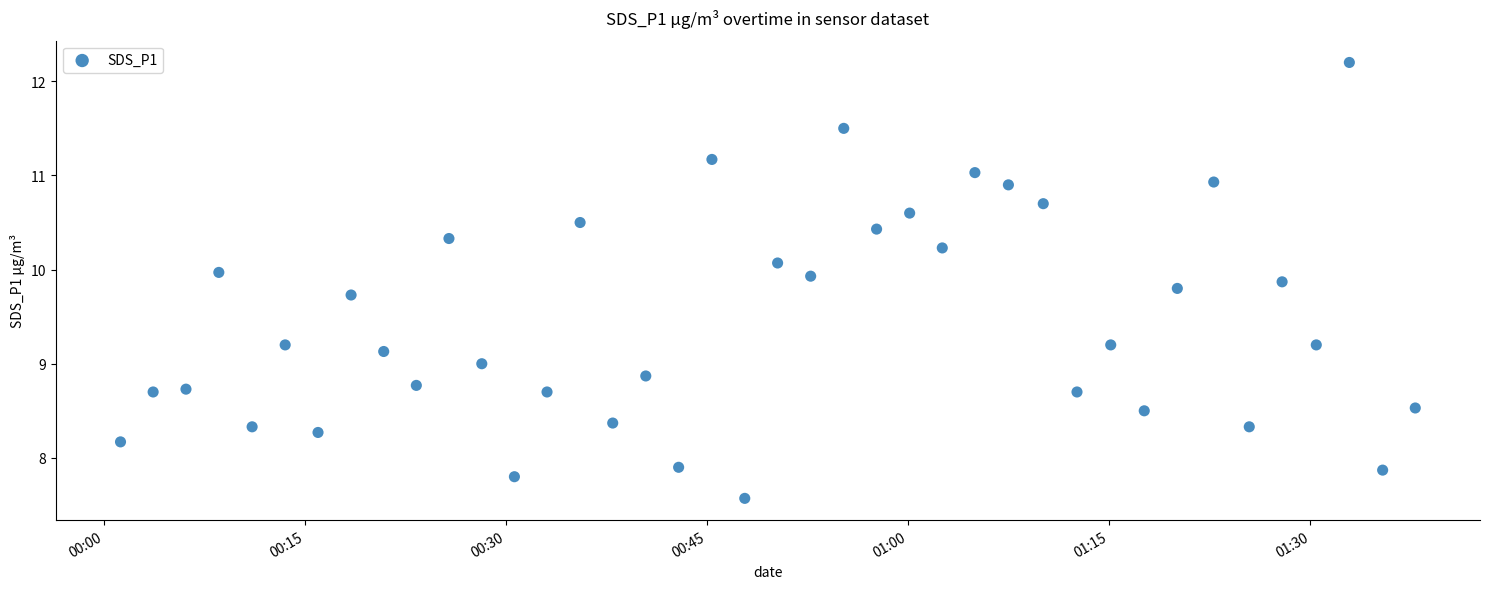

What is the range of Y values (max minus min)?

4.6